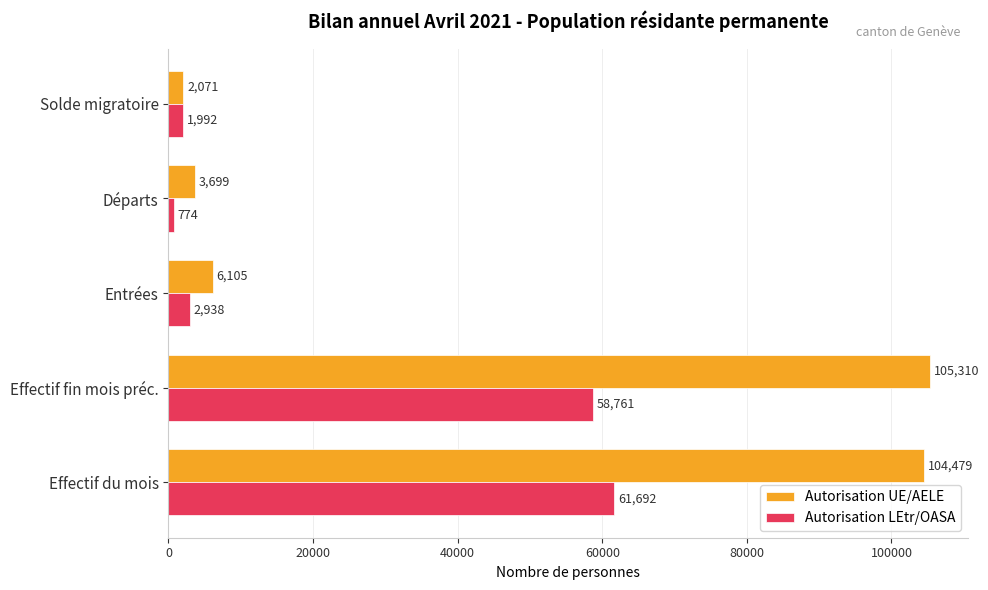

The Autorisation LEtr/OASA series shows 61692 at Effectif du mois. True or false?

True